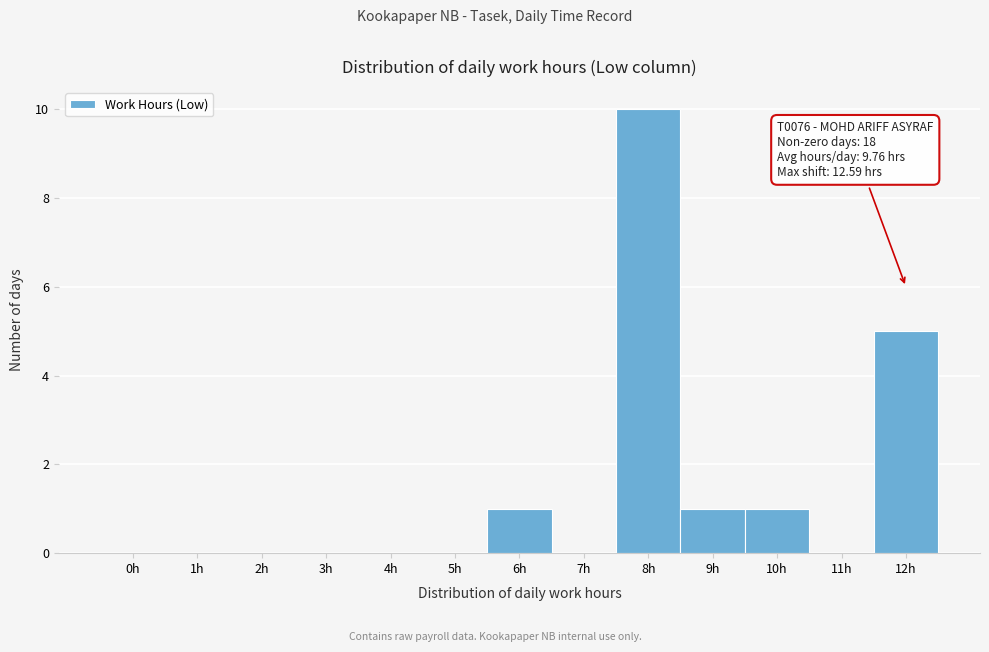

Reading right to left, transcribe all the data shown in this chart.

12h=5	11h=0	10h=1	9h=1	8h=10	7h=0	6h=1	5h=0	4h=0	3h=0	2h=0	1h=0	0h=0